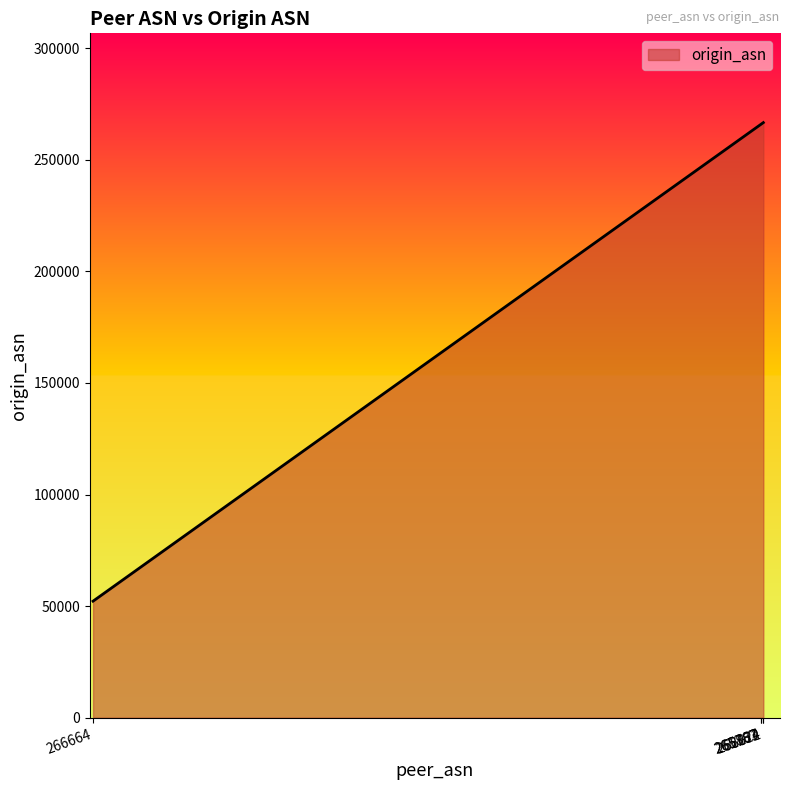

True or false: there are more than 2 points higher than both neighbors.

False